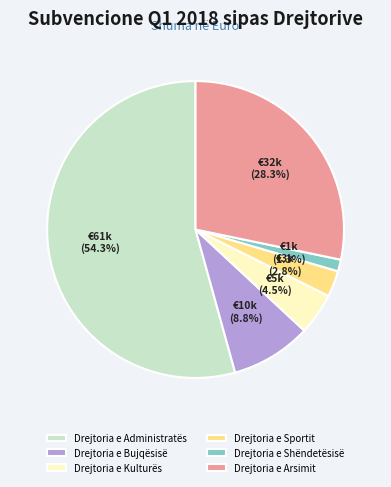

What percentage is the Drejtoria e Bujqësisë slice, to the nearest percent?

9%